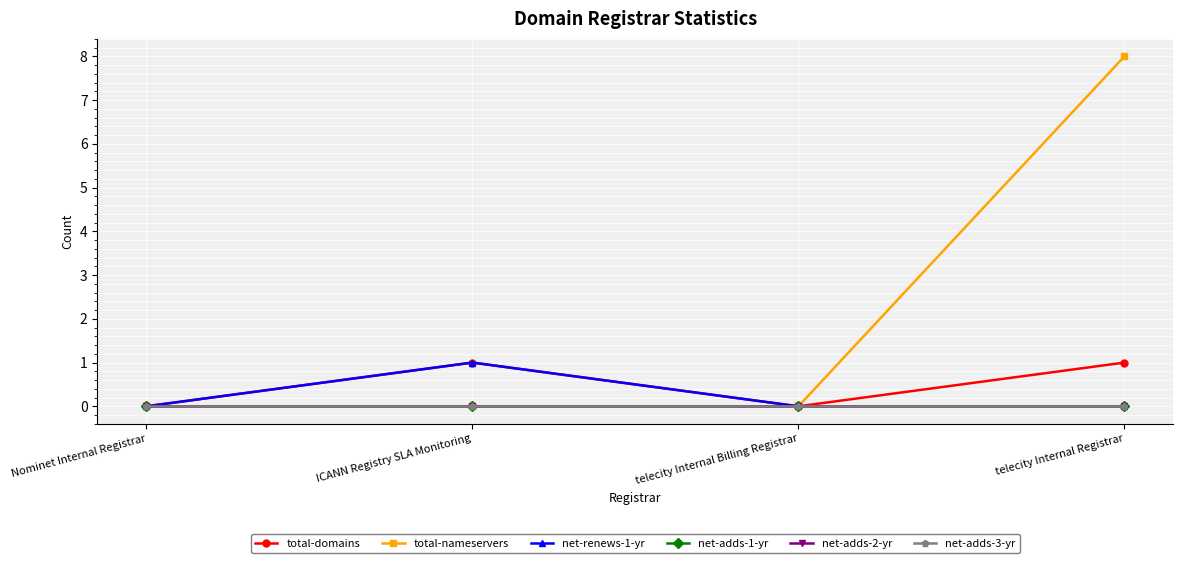

How many lines are shown in the chart?

6